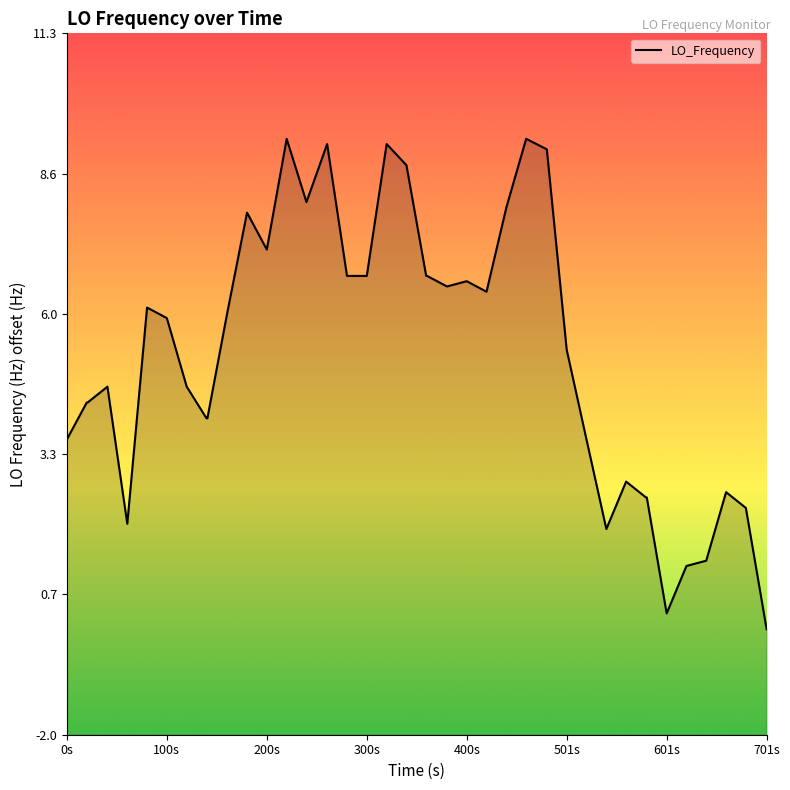

What is the average value?

5.2